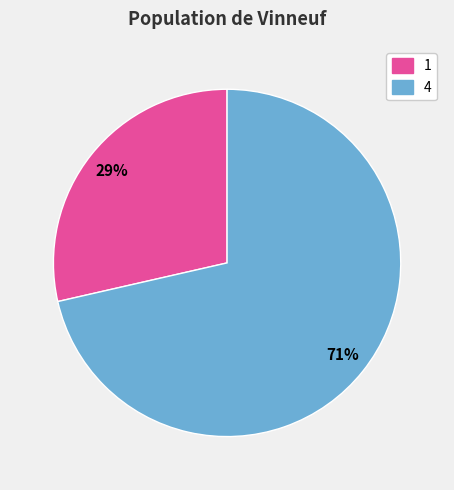

Between 1 and 4, which is larger?

4